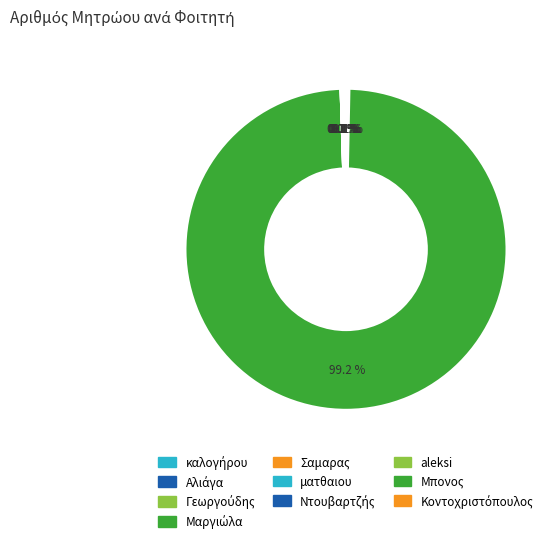

How many slices are in this pie chart?

10